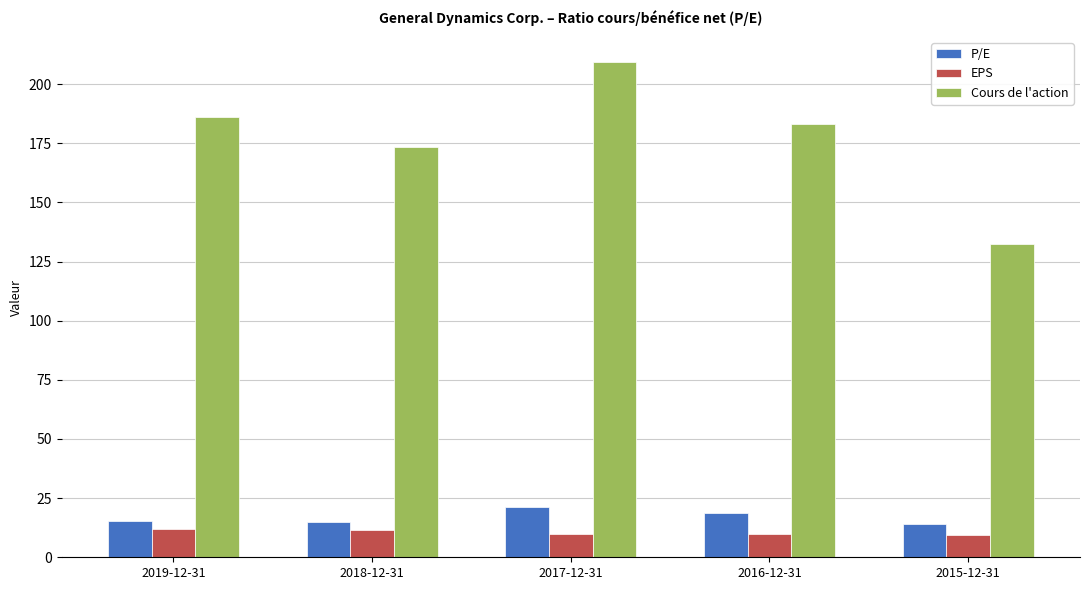

Is it true that Cours de l'action equals 186.2 at 2019-12-31?

True